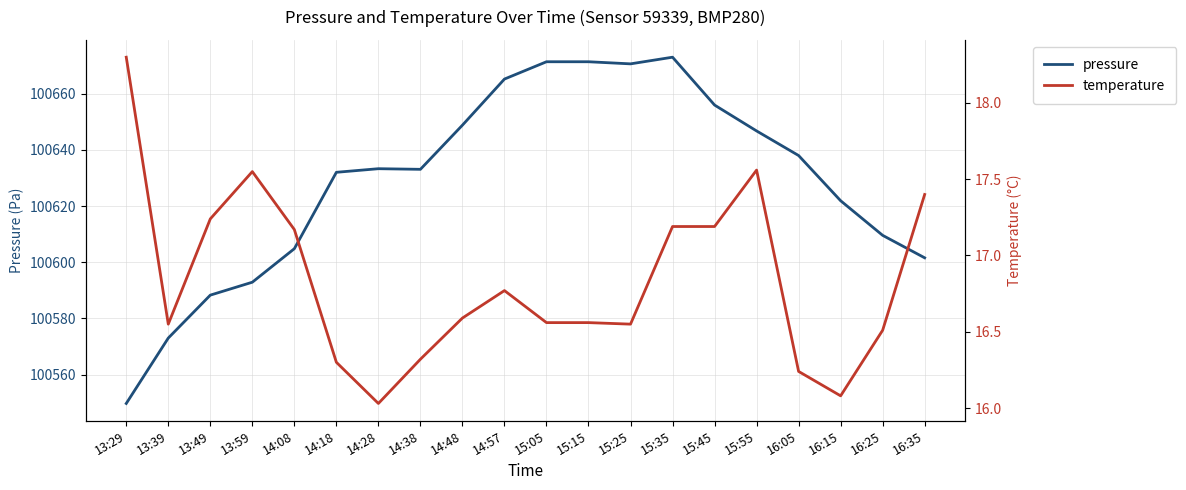

The value of pressure at 16:05 is 180554.7. True or false?

False